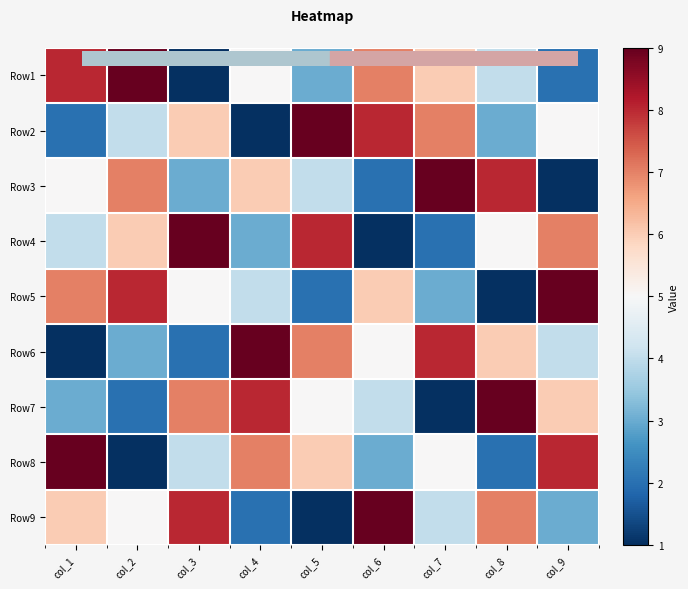

Rank the series at col_7 from highest to lowest value.

Row3, Row6, Row2, Row1, Row8, Row9, Row5, Row4, Row7